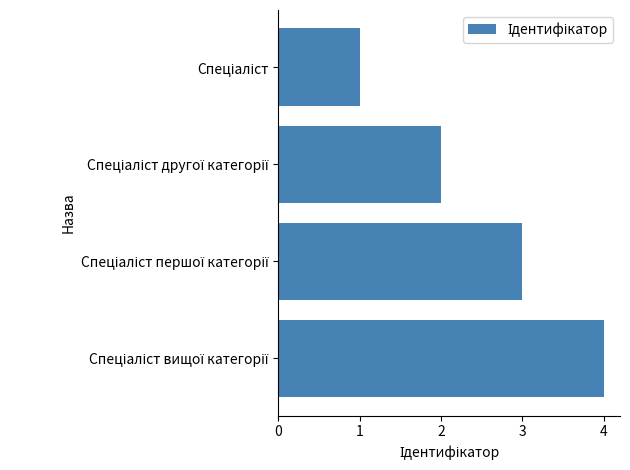

Count the number of data series in this chart.

1